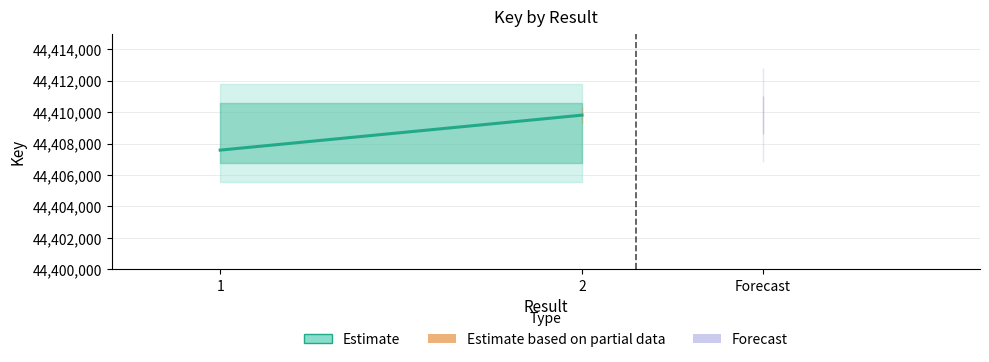

Which category has the lowest value across all series?

1